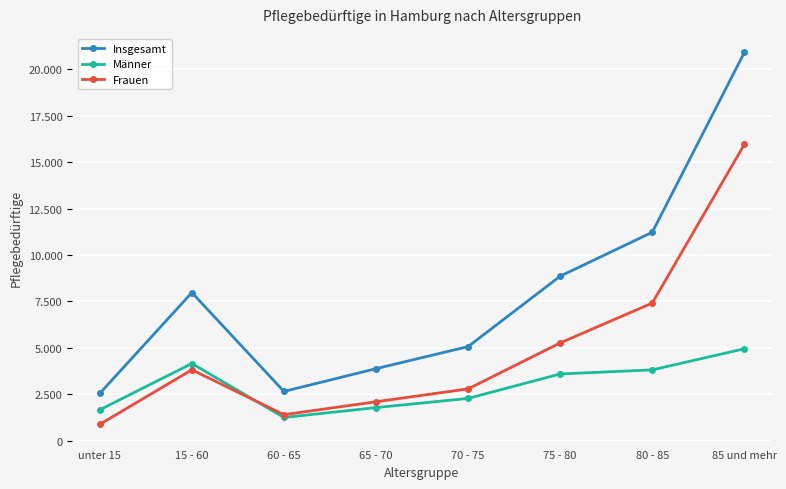

Rank the series at 65 - 70 from lowest to highest value.

Männer, Frauen, Insgesamt